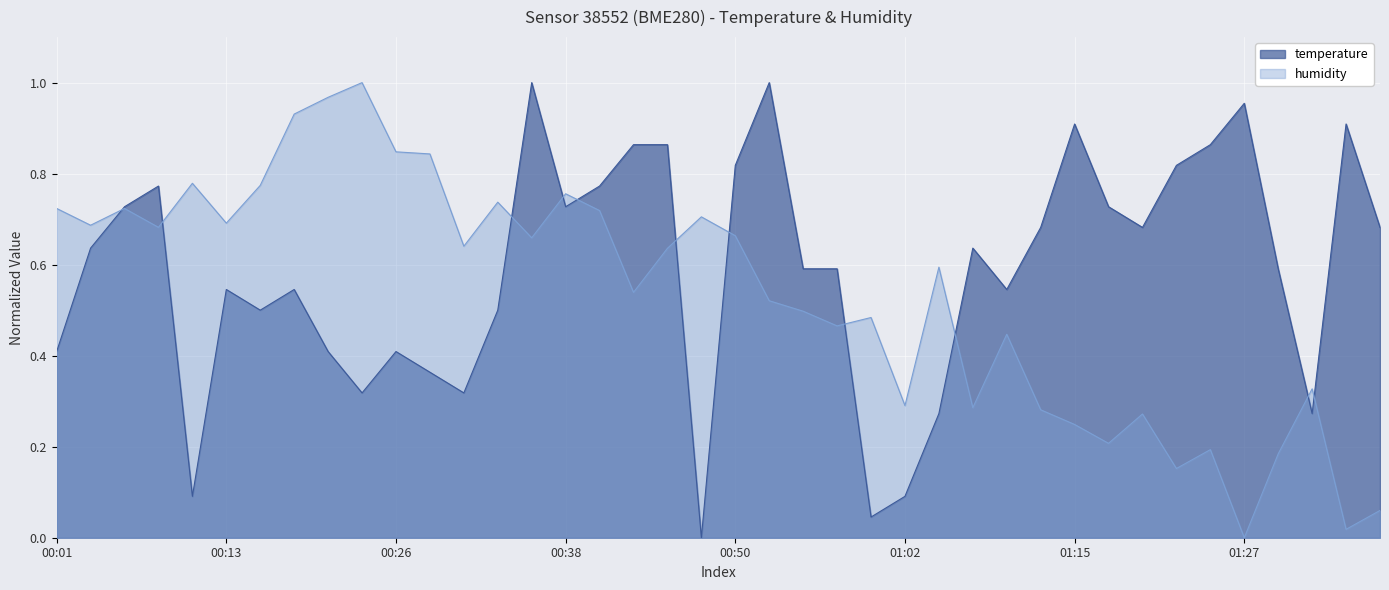

What position from the right is 01:27?

5